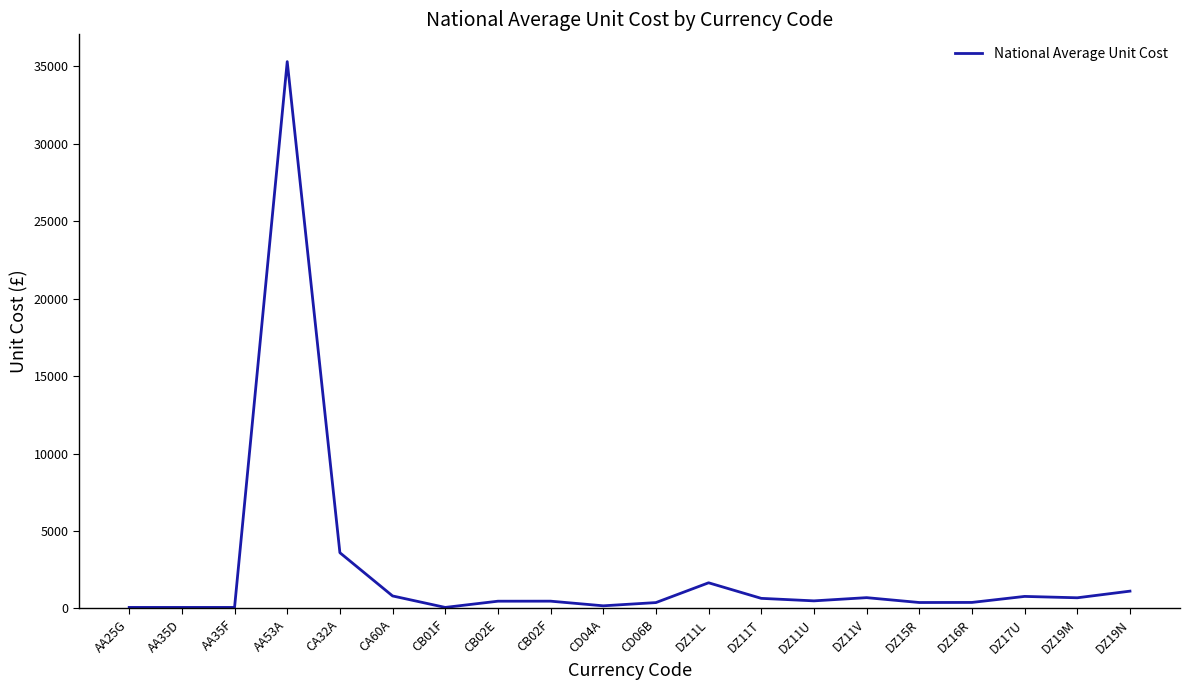

Is this an area chart (filled region under the line)?

No